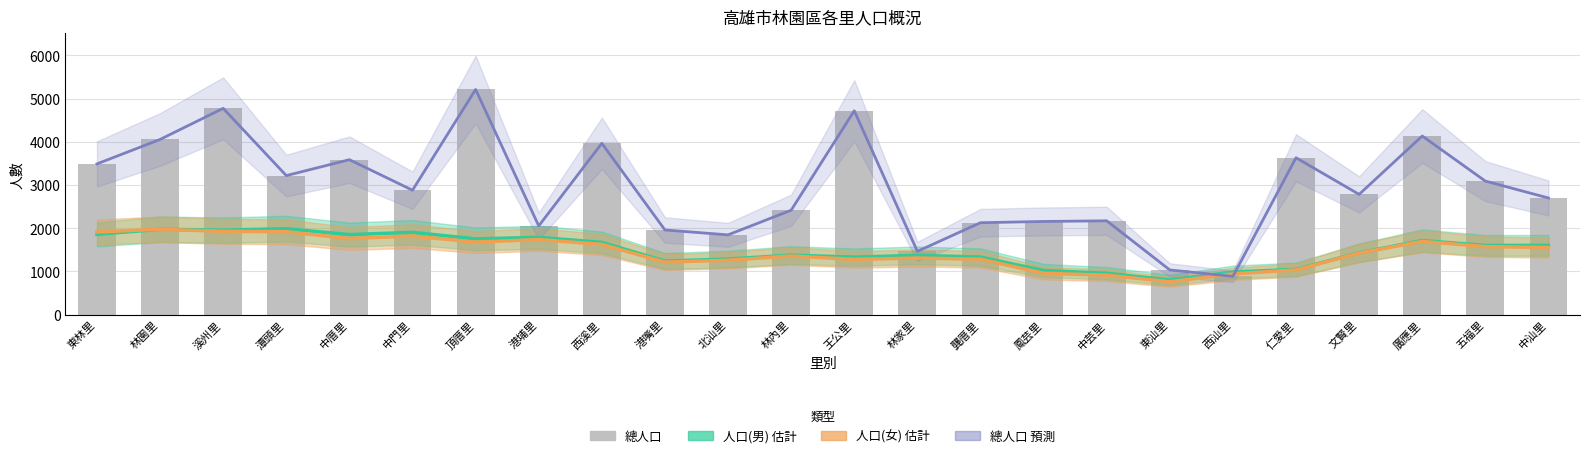

Where is 人口(女) 估計 nearest to the value 1368?

林內里